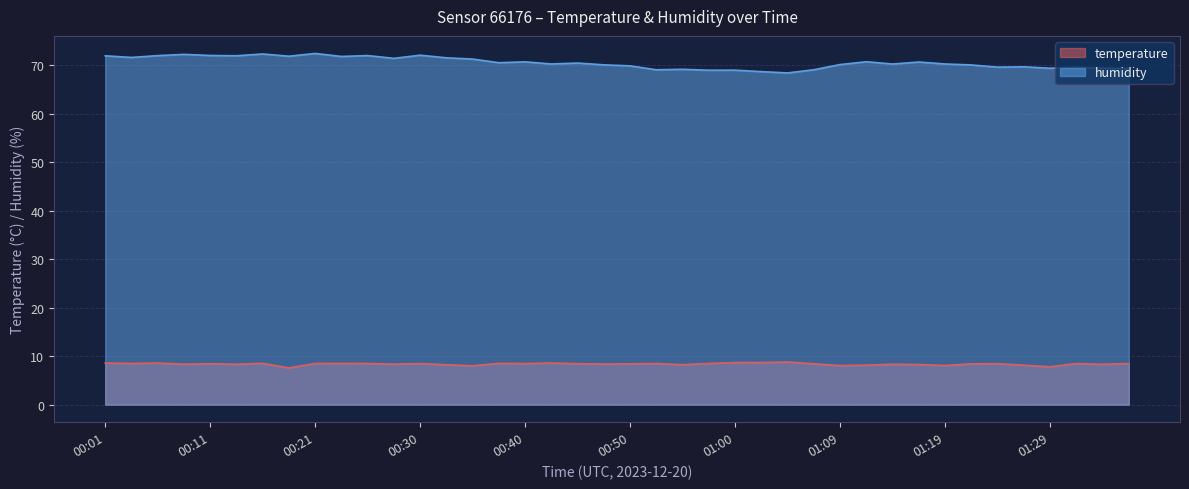

True or false: temperature has more than 2 interior local peaks.

True